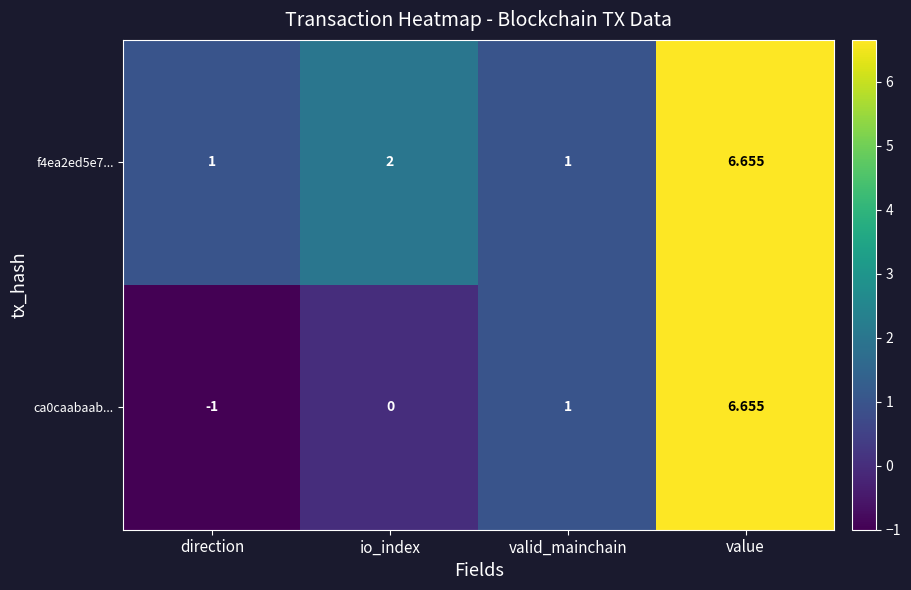

Is the value of ca0caabaab... at value greater than the value of f4ea2ed5e7... at io_index?

Yes